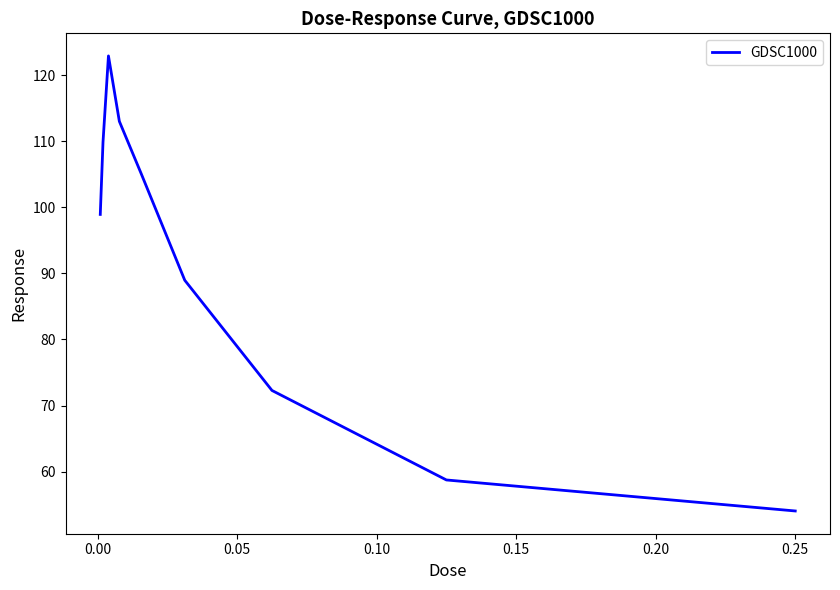

How many lines are shown in the chart?

1